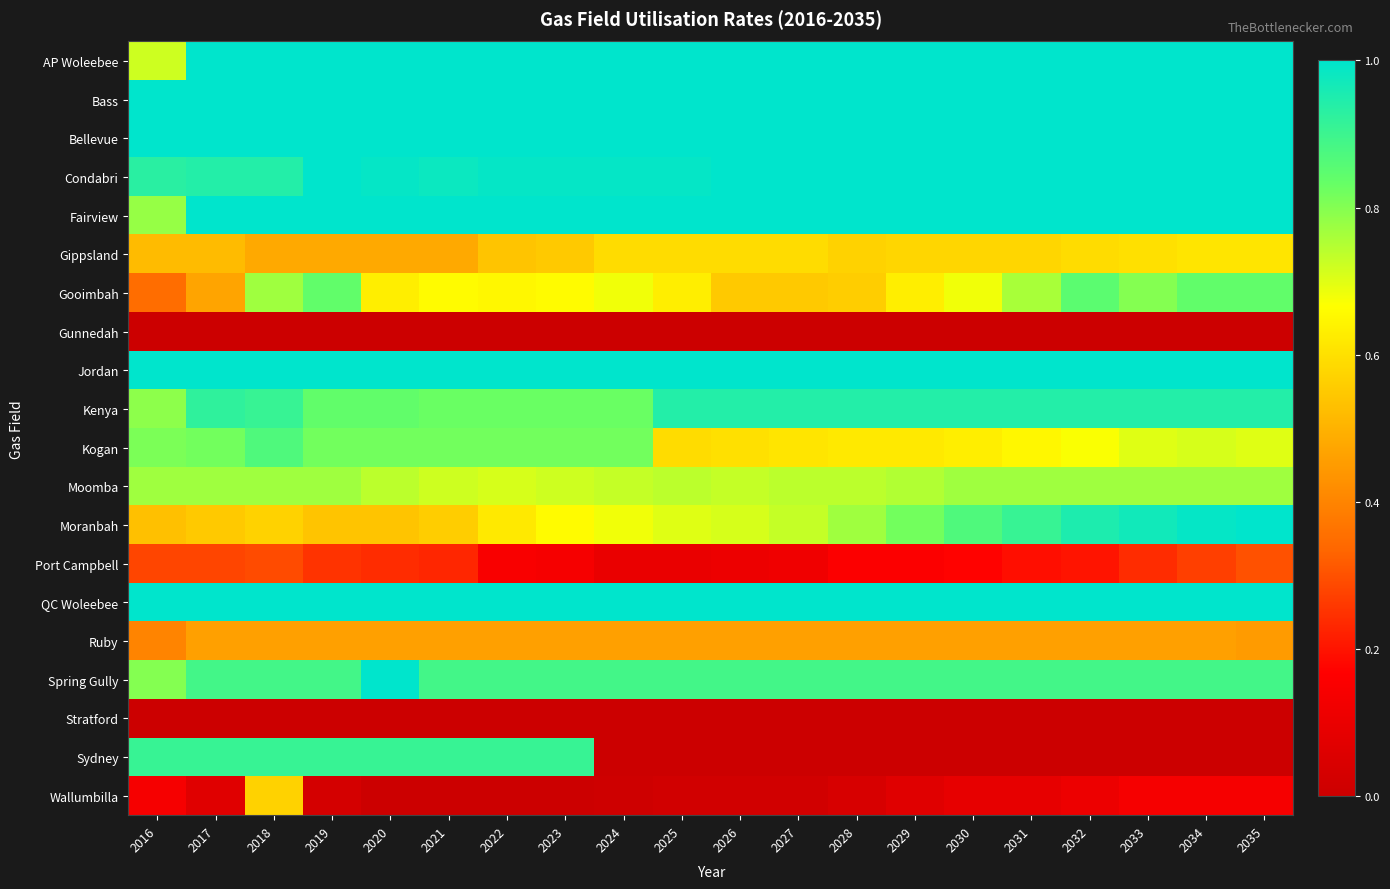

What is the total value across all series at 2021?

13.5